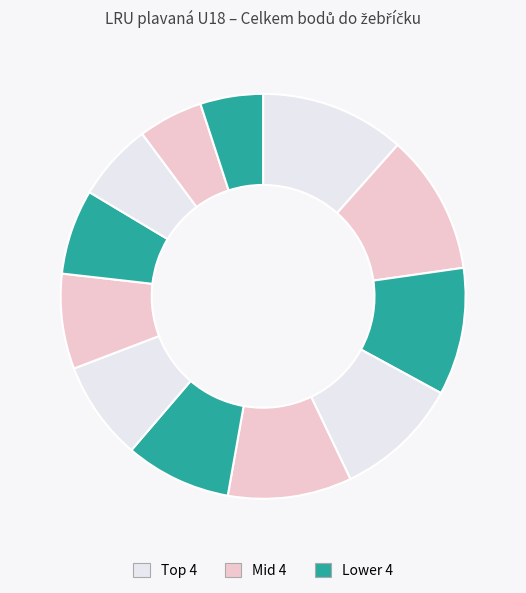

Is there a majority slice in this chart?

No